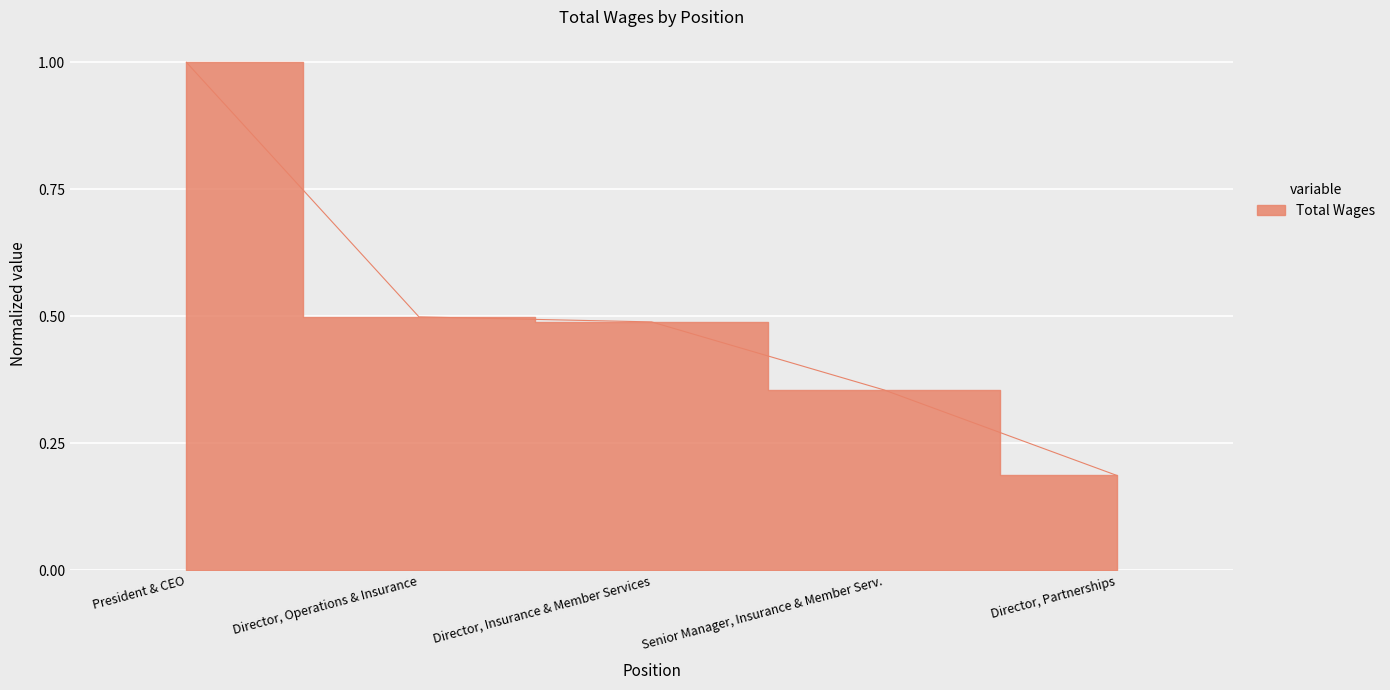

What is the average value?

0.5